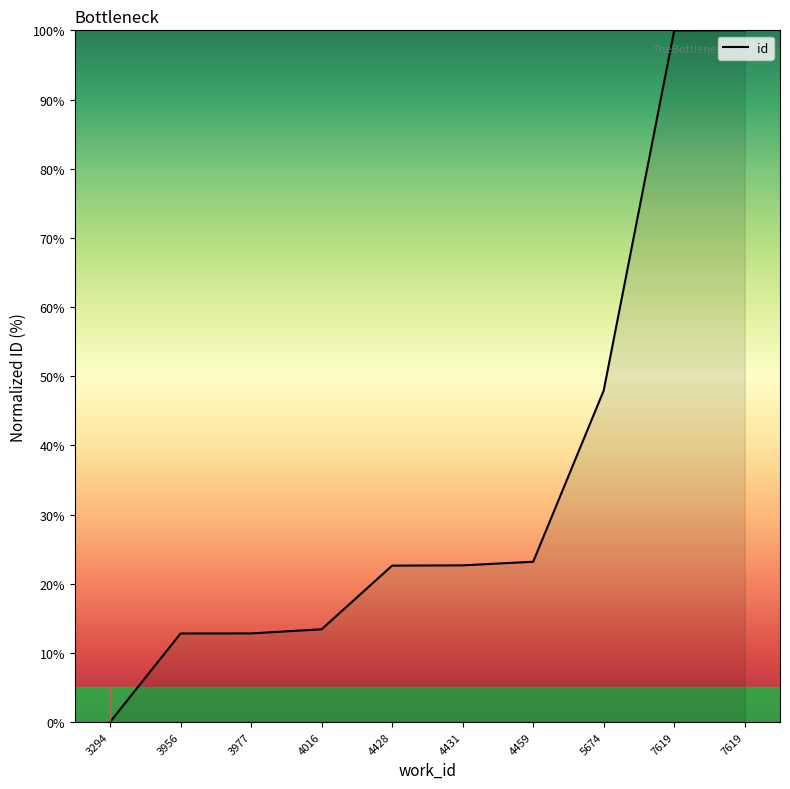

How many series are shown in this chart?

1